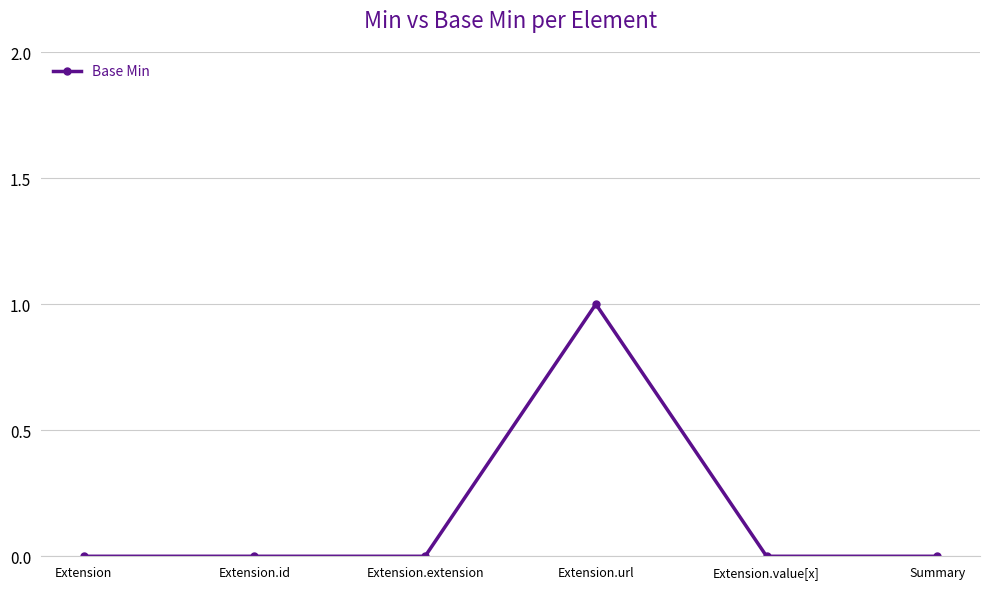

What value does the data have at Extension.url?

1